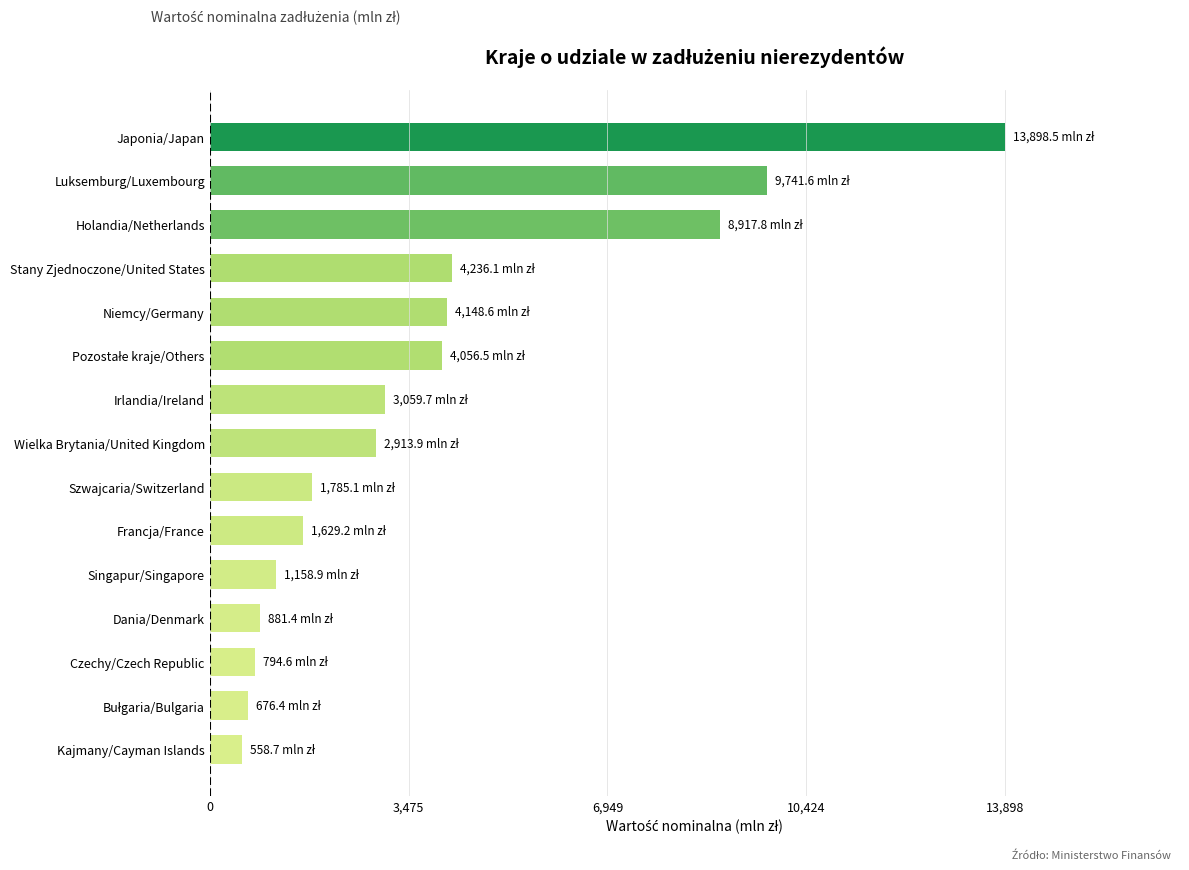

At which category does the chart reach its peak across all series?

Japonia/Japan